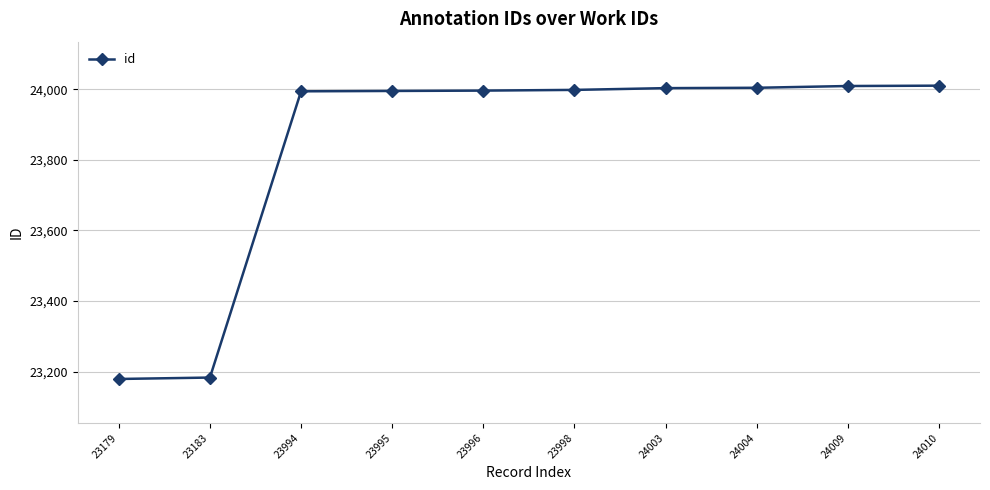

Does the chart have visible grid lines?

Yes